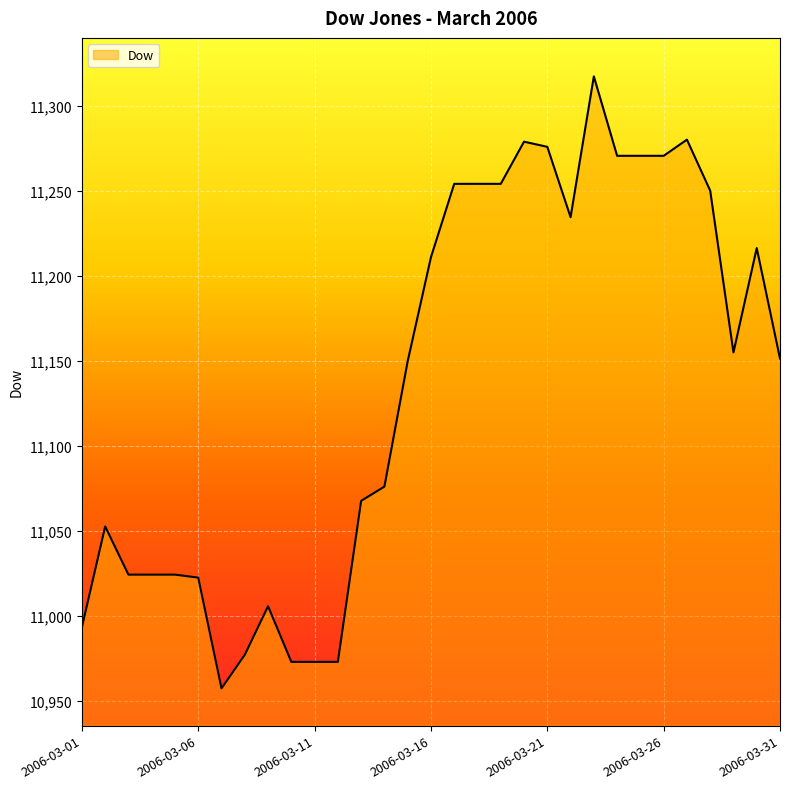

What is the smallest value displayed?

10957.3